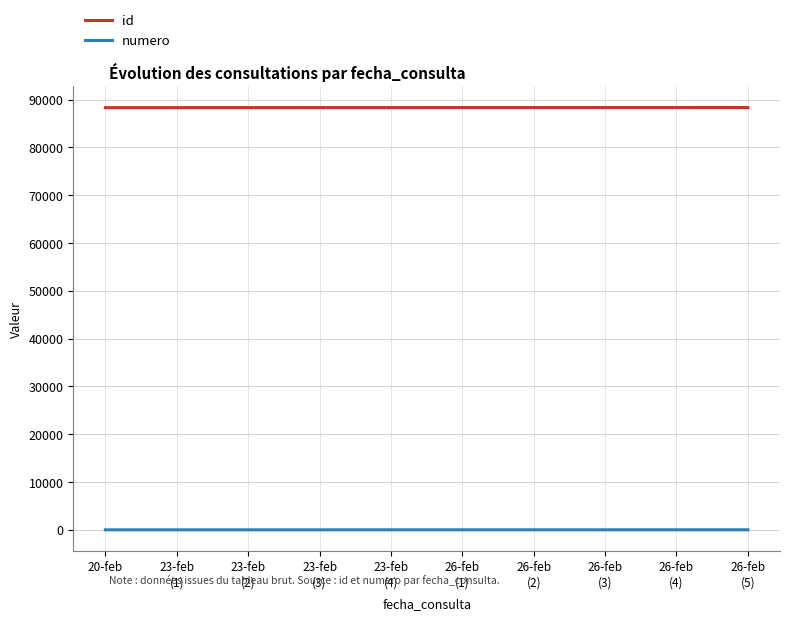

What is the difference between the highest and lowest values at 26-feb
(2)?

88316